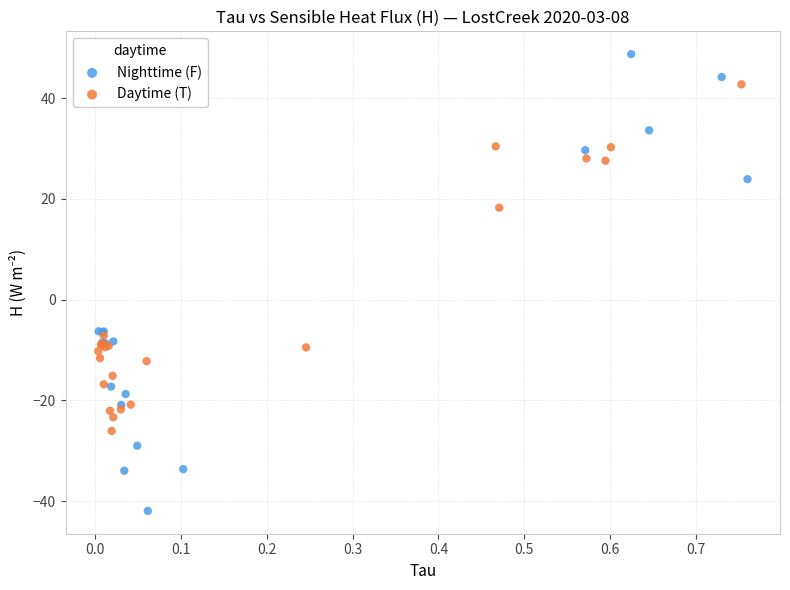

Which series contains the lowest Y value?

Nighttime (F)